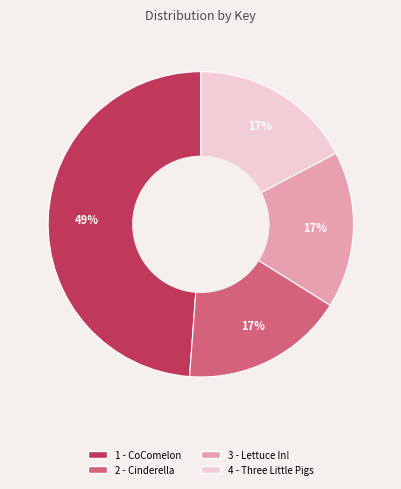

To the nearest percent, what is the average slice percentage?

25%